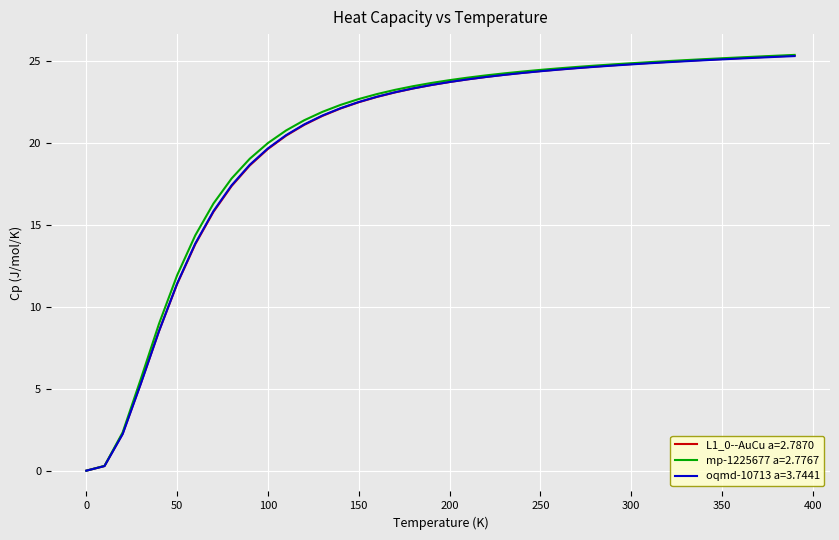

What is the greatest value displayed?

25.4